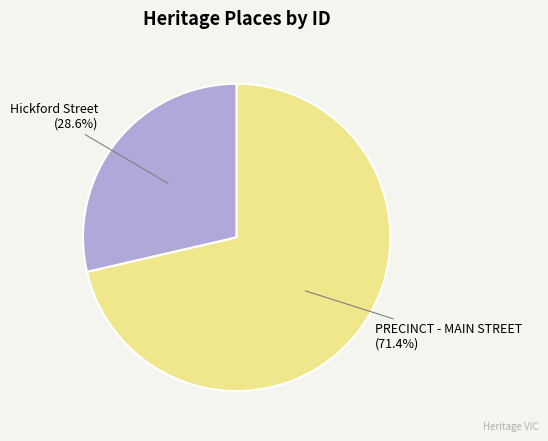

What percentage do PRECINCT - MAIN STREET and Hickford Street together represent?

100.0%